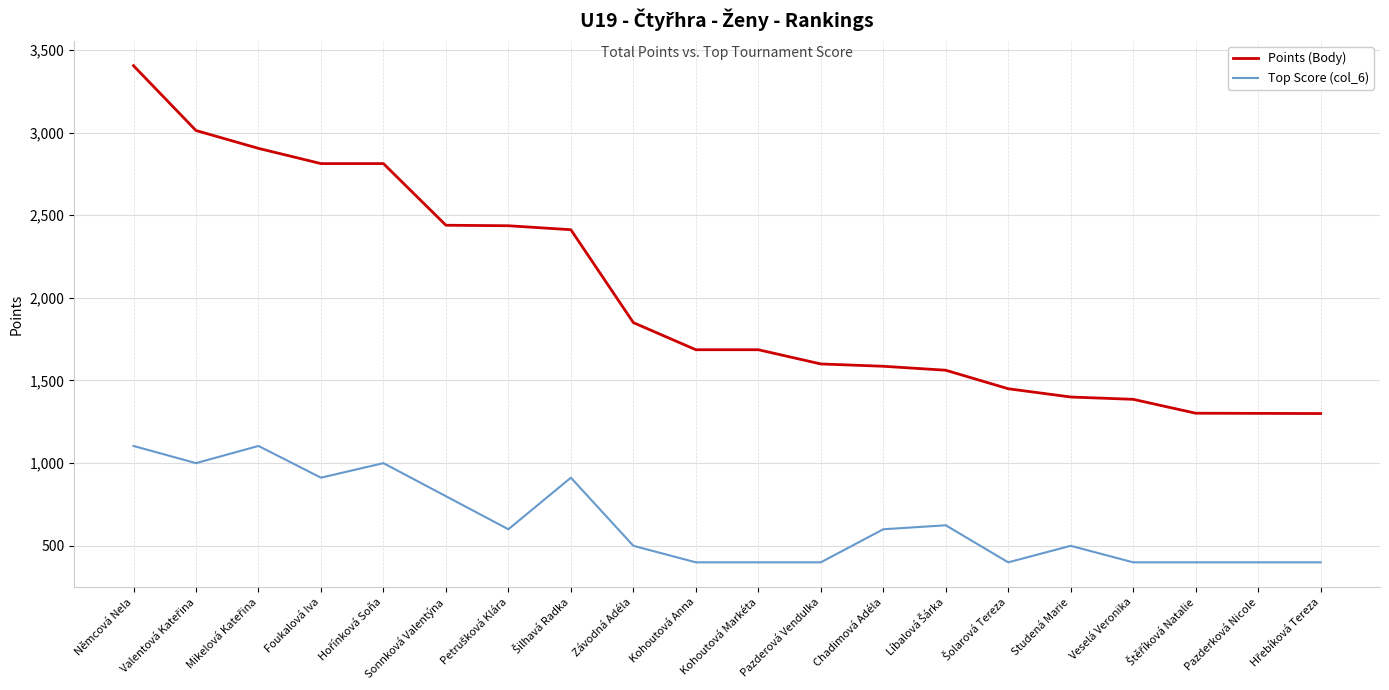

What value does the Top Score (col_6) series have at Závodná Adéla?

500